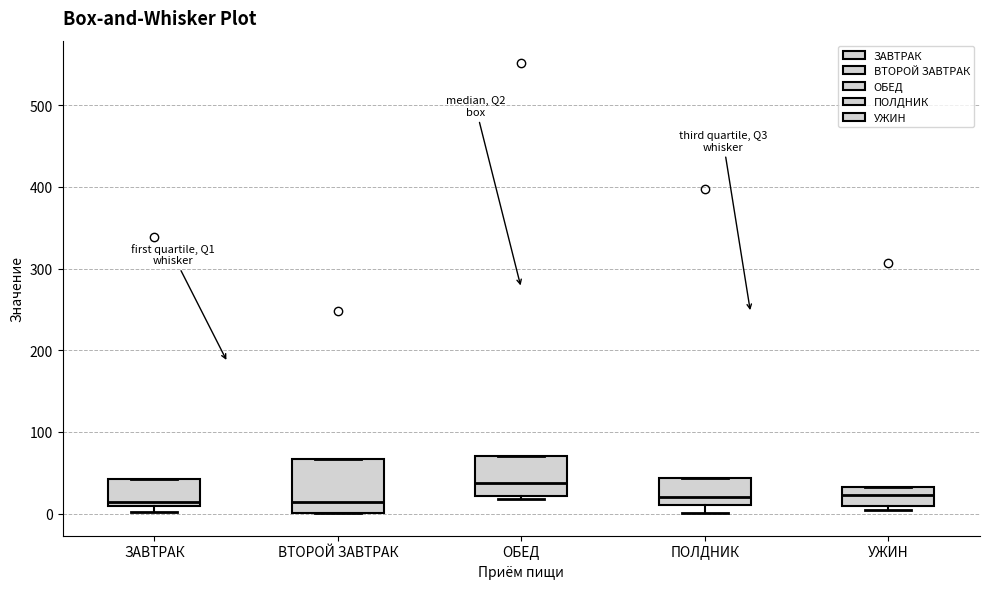

Reading left to right, read every box against the y-axis: the position of its median line, the range the box covers, and the ends of its whiskers. The values are not printed on the chart, so give them approximately, as read against the axis.

ЗАВТРАК: median 10 (just above the box's lower edge), box 10 to 40, whiskers 0 to 40
ВТОРОЙ ЗАВТРАК: median 10, box 0 to 70, whiskers 0 to 70
ОБЕД: median 40, box 20 to 70, whiskers 20 (just below the box's lower edge) to 70
ПОЛДНИК: median 20, box 10 to 40, whiskers 0 to 40
УЖИН: median 20, box 10 to 30, whiskers 0 to 30